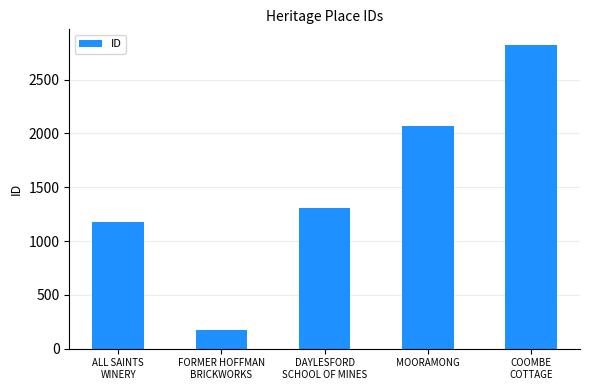

How many categories are shown in the chart?

5